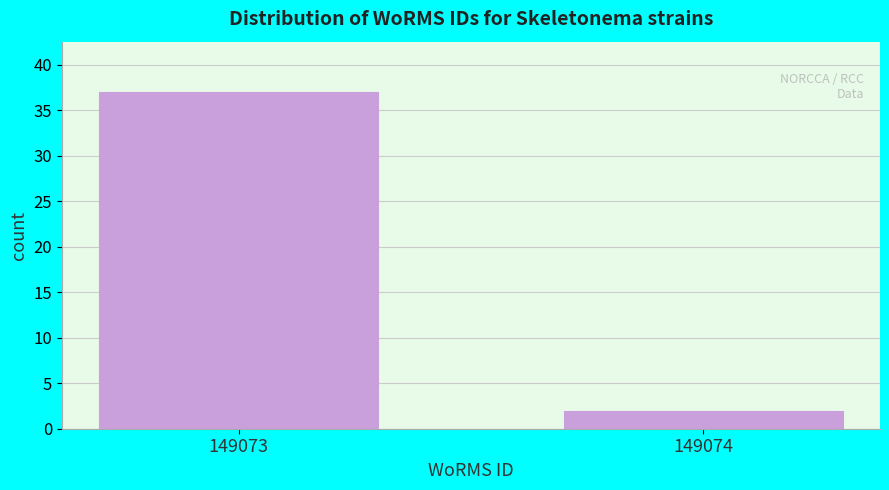

Reading left to right, extract all data points from this chart.

37	2